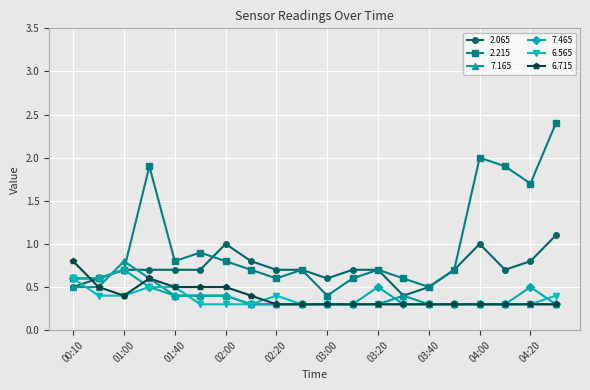

What is the minimum value shown in the chart?

0.3